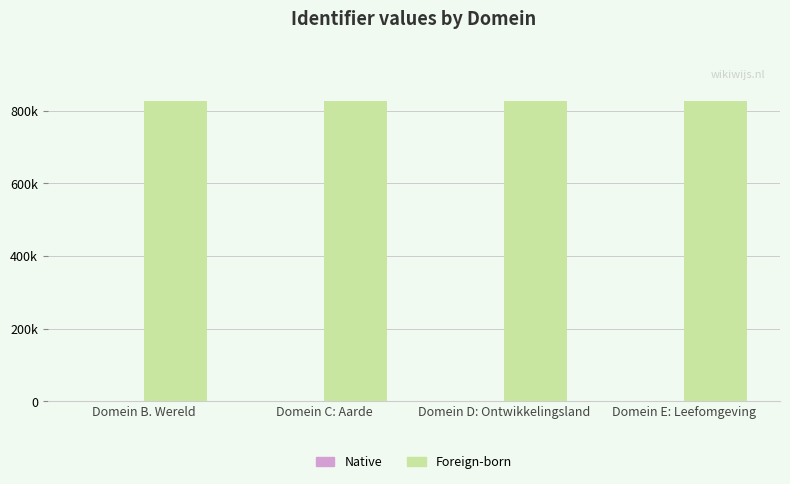

What is the label of the 2nd bar from the left?

Domein C: Aarde